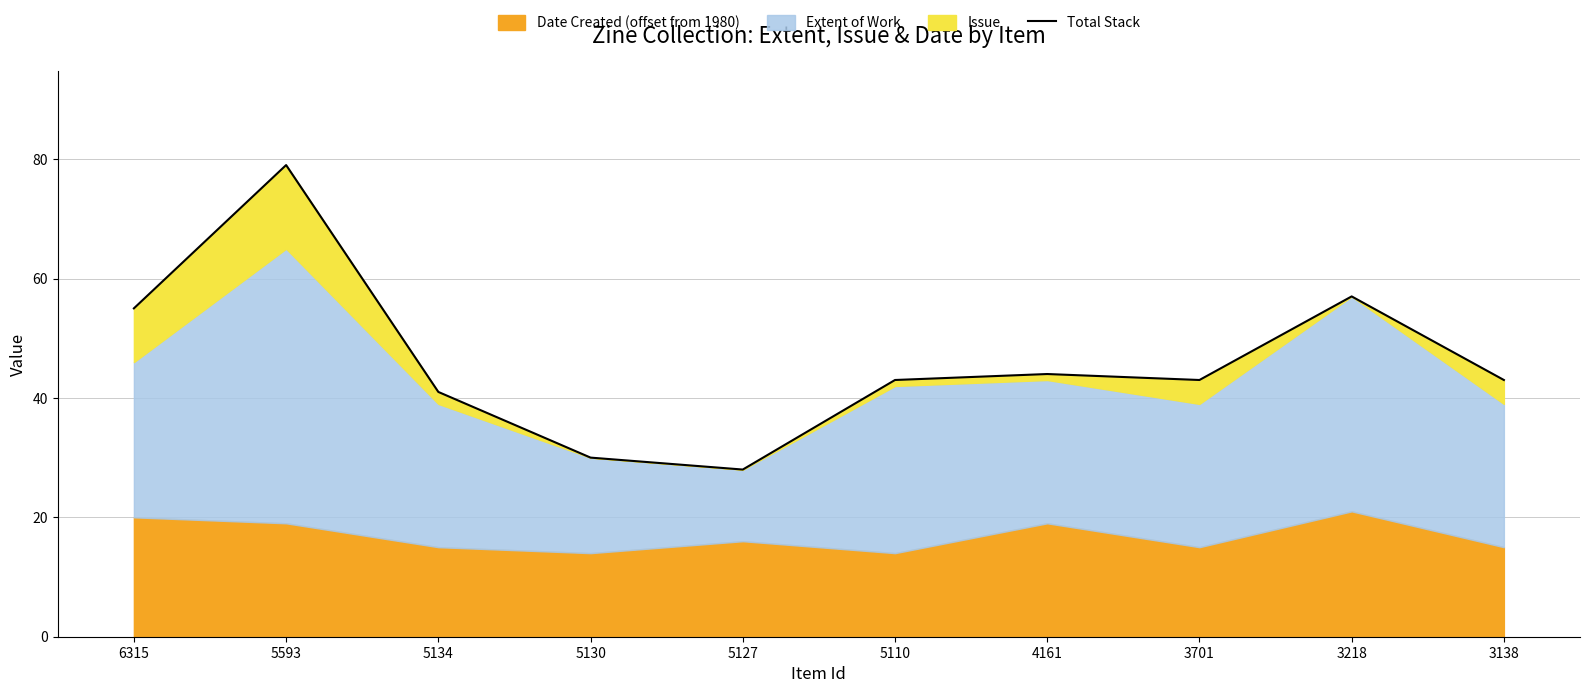

The chart shows a value of 68 at 5110. True or false?

False